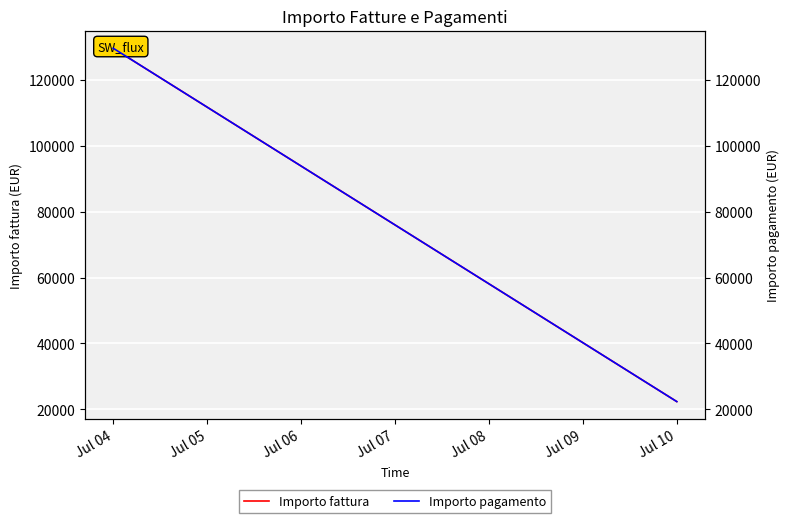

Which has a higher value, Jul 10 or Jul 04?

Jul 04